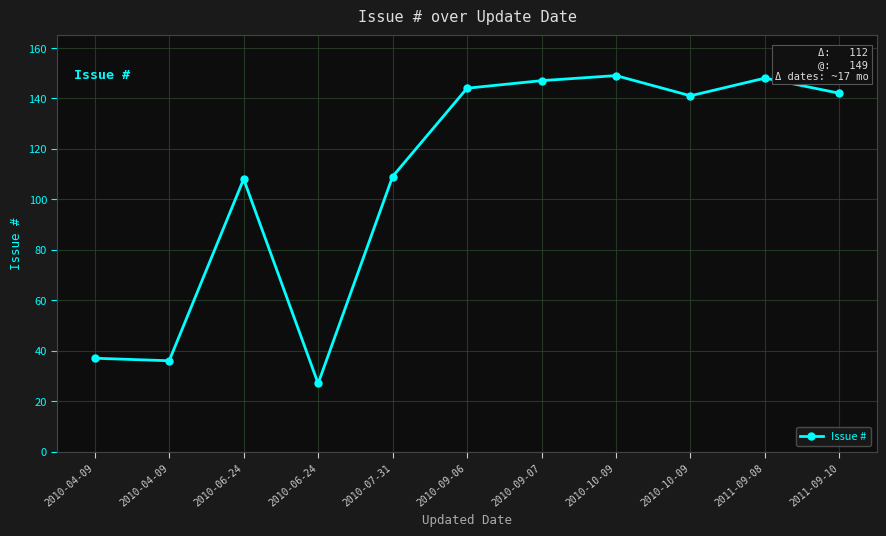

Between 2010-04-09 and 2010-06-24, which is larger?

2010-06-24